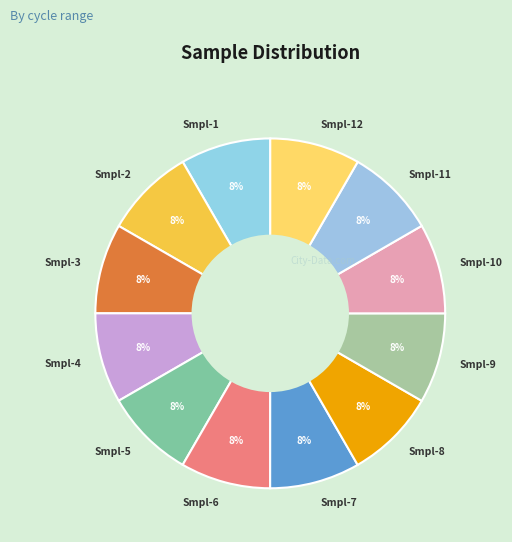

Is there any slice that represents more than half of the pie?

No